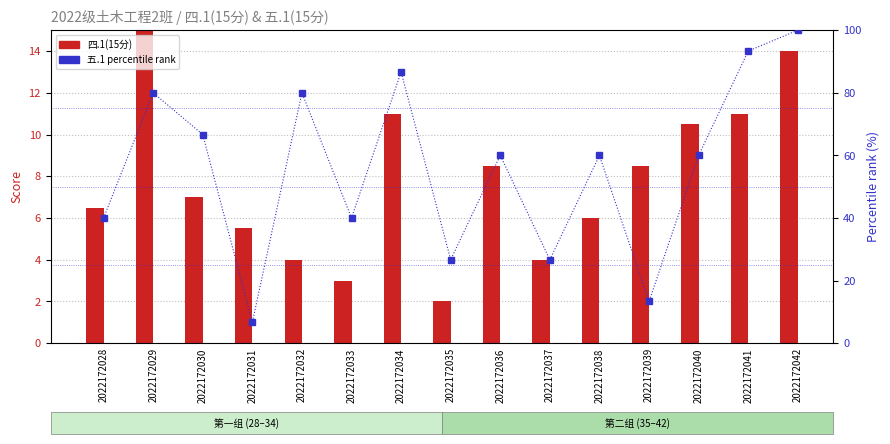

Rank the series by their maximum value, from highest to lowest.

五.1 percentile rank, 四.1(15分)